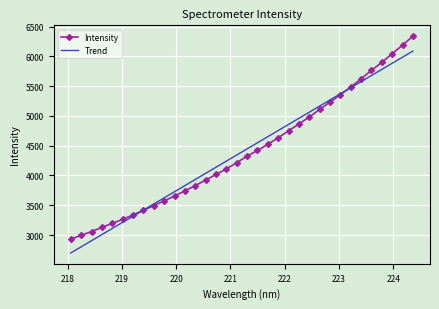

What is the greatest value displayed?

6340.9